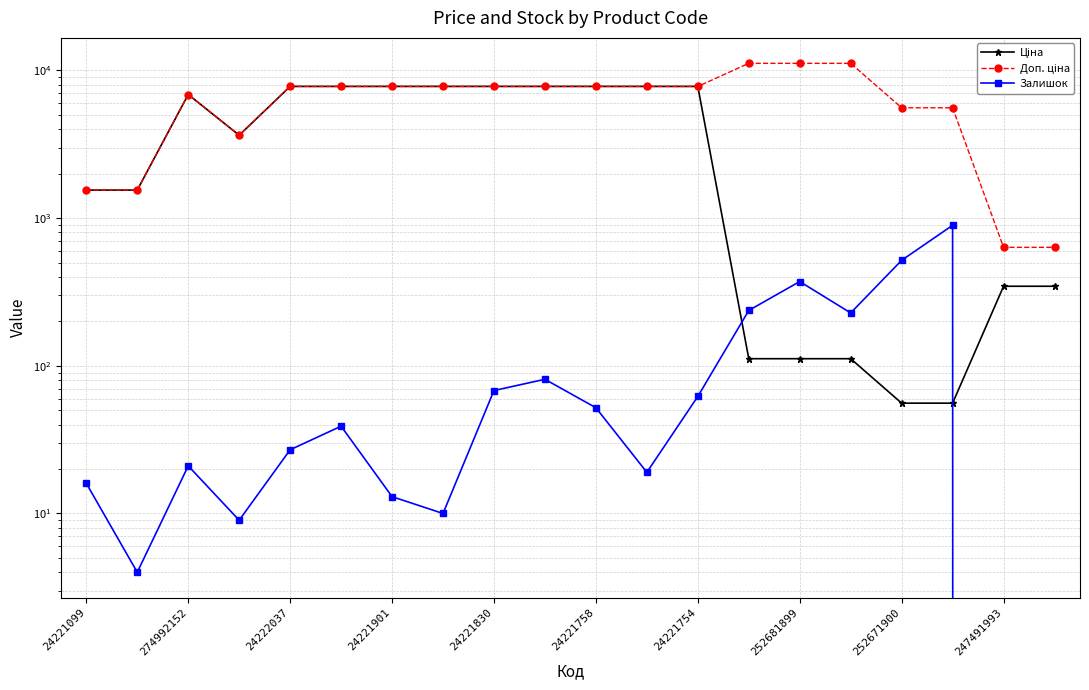

At 252681899, list the series in order from smallest to largest.

Ціна, Залишок, Доп. ціна